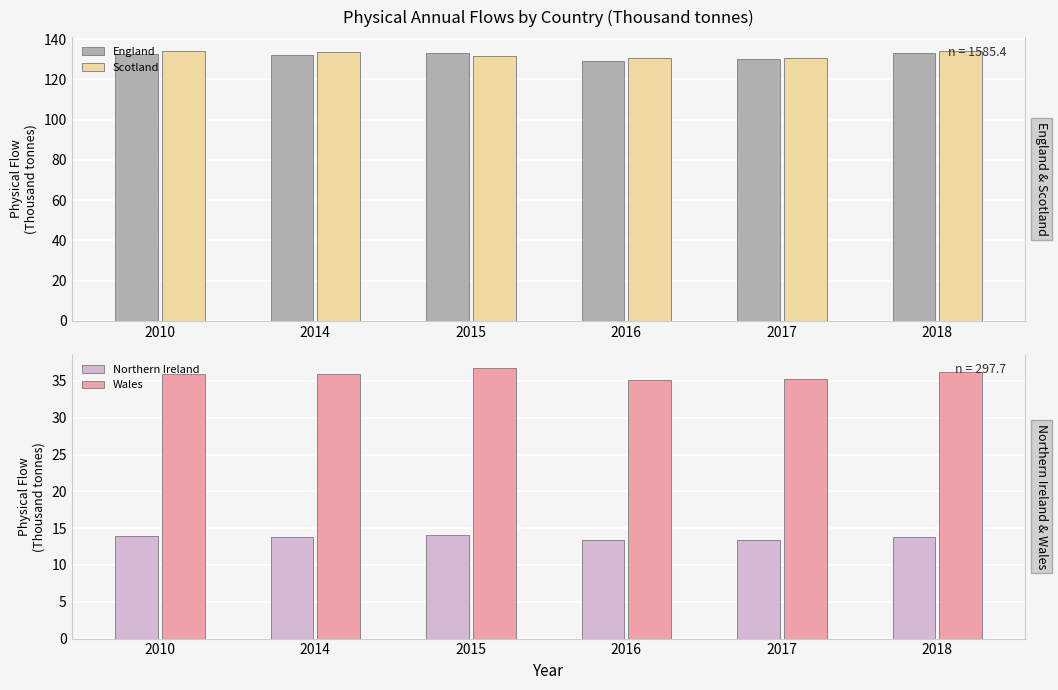

What is the total value across all series at 2010?

316.2